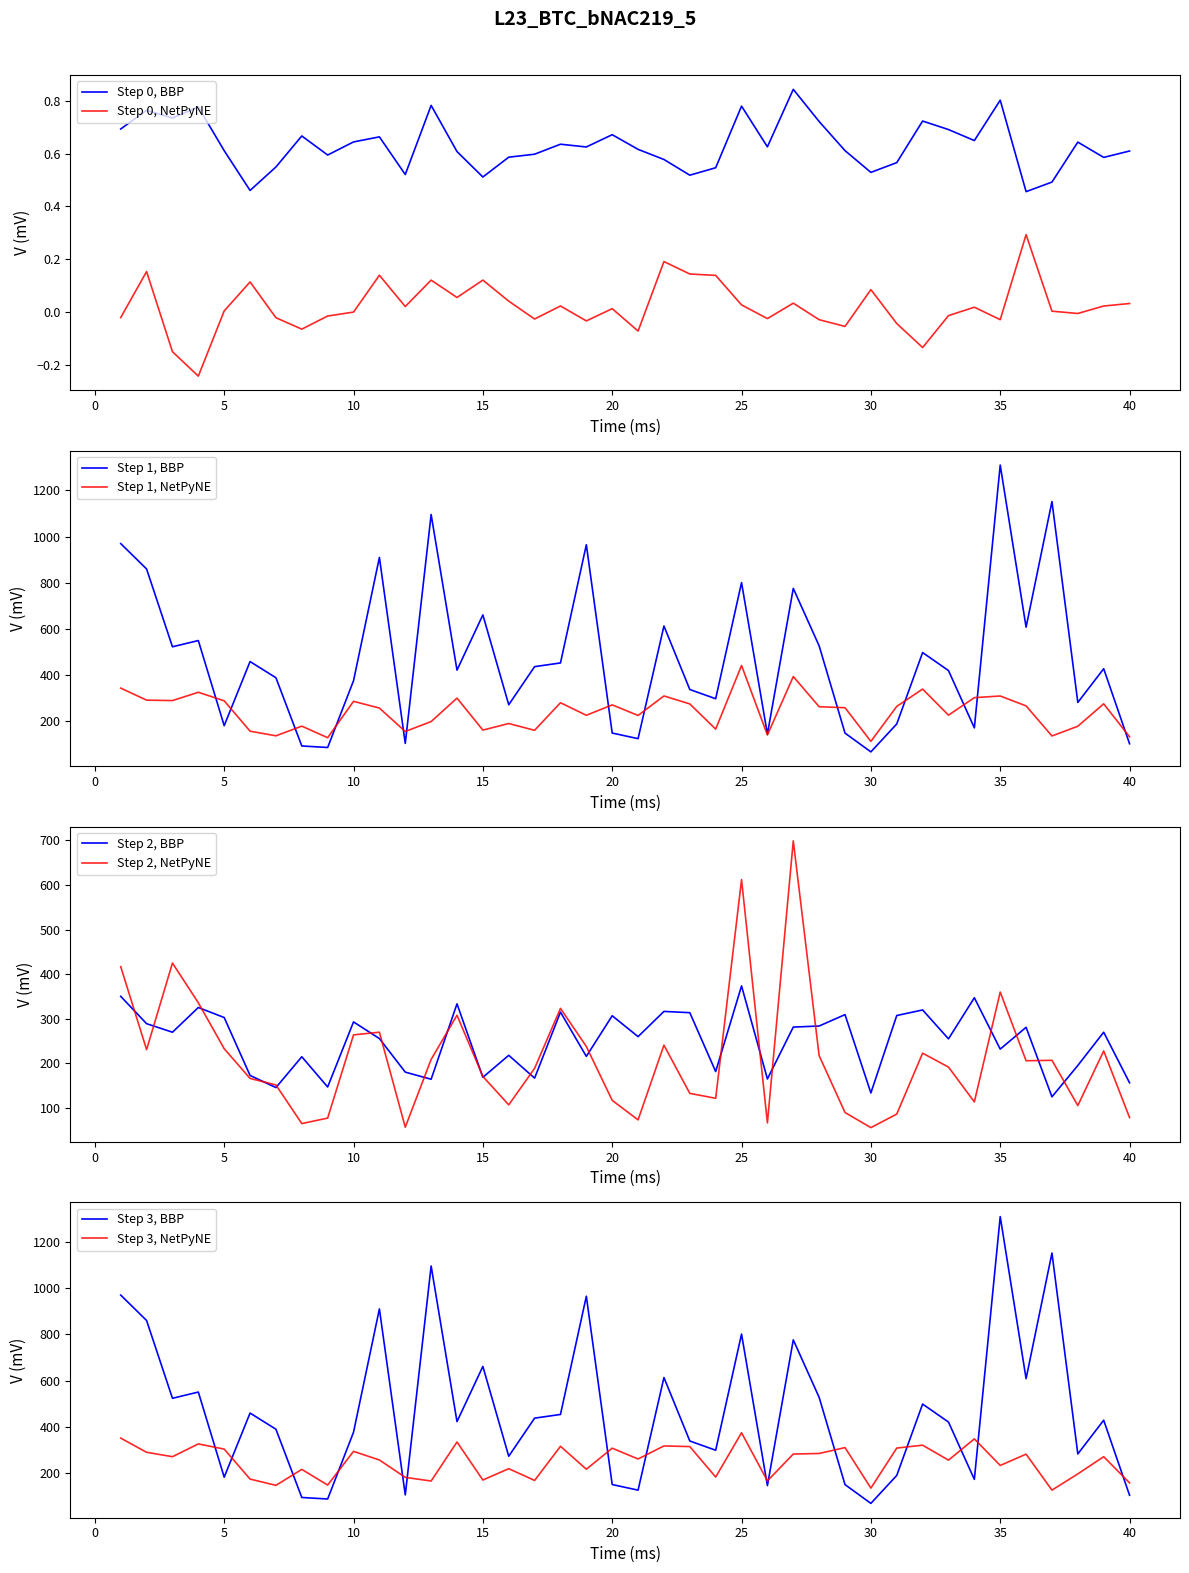

The ErrorCorrelation_38_6vs7_6 series shows -0.1 at 32. True or false?

True